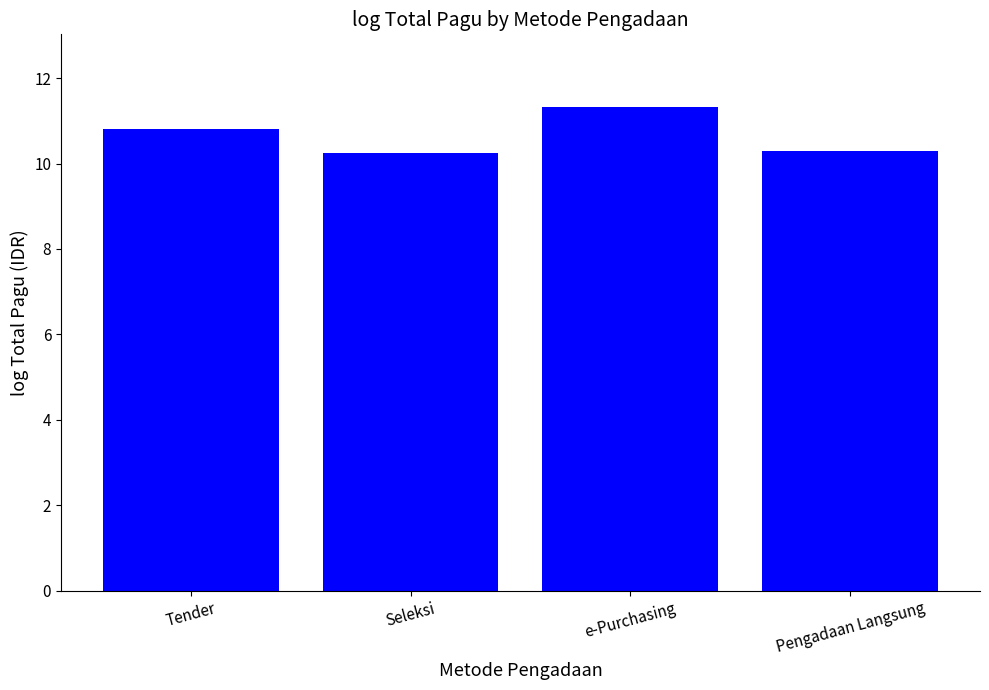

What is the label of the 2nd bar from the right?

e-Purchasing